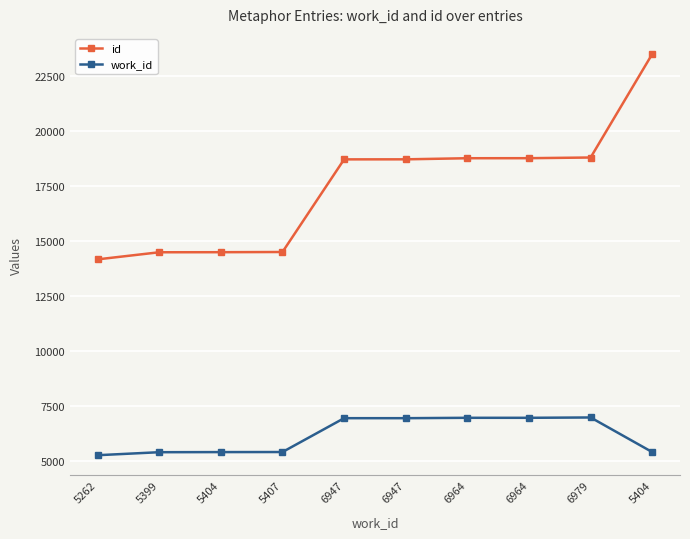

How many lines are shown in the chart?

2